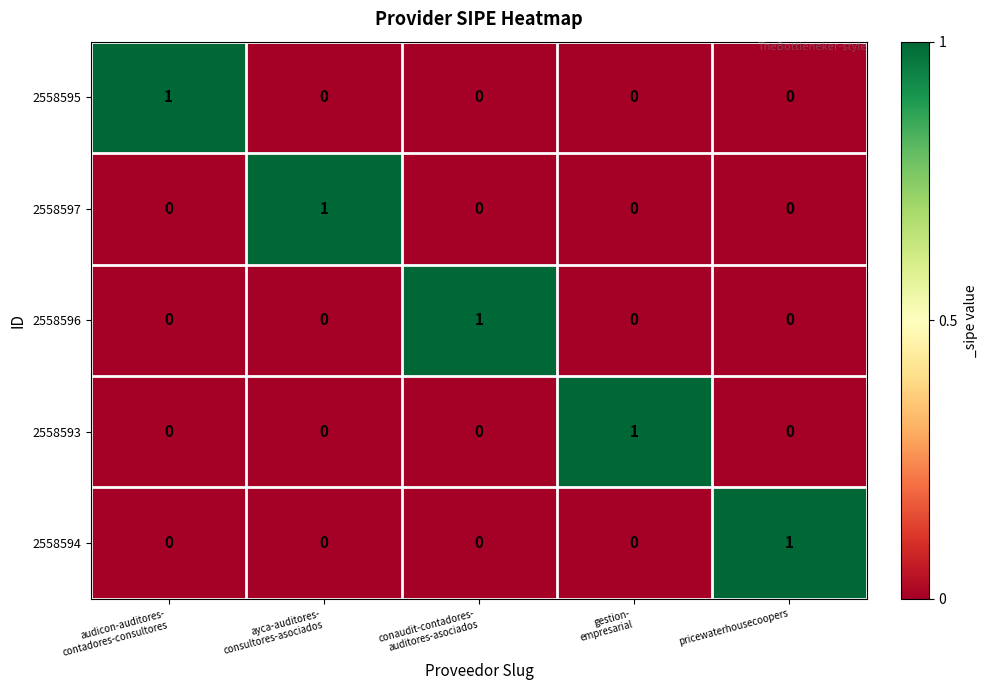

At how many categories does at least one series exceed 0?

5